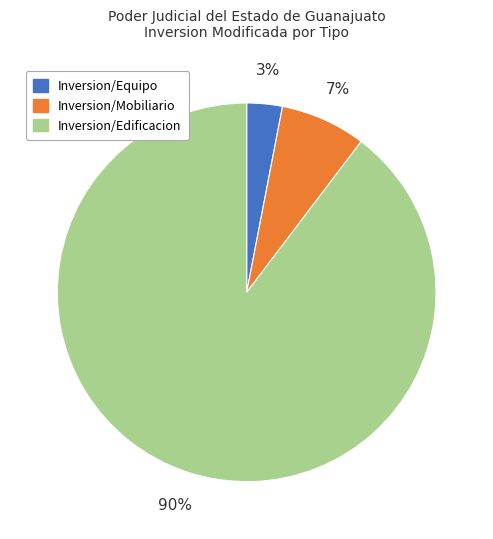

Rank the categories by value from highest to lowest.

Inversion/Edificacion, Inversion/Mobiliario, Inversion/Equipo